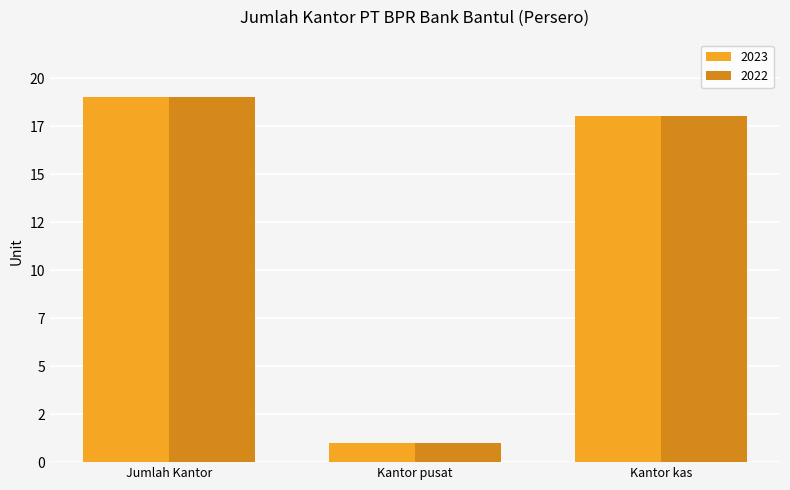

What are all the series names shown in the legend?

2023, 2022